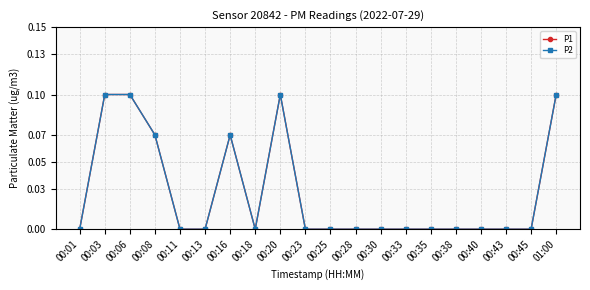

How many interior local peaks does the P1 series have?

2